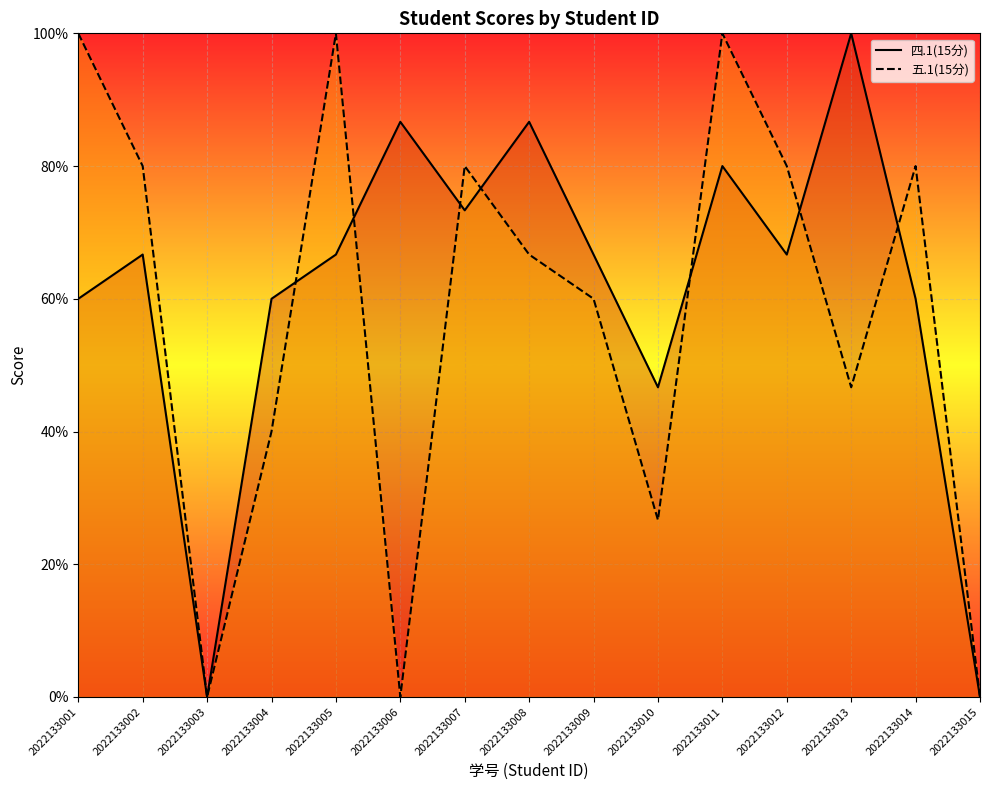

Which series changed the most between 2022133013 and 2022133014?

四.1(15分)